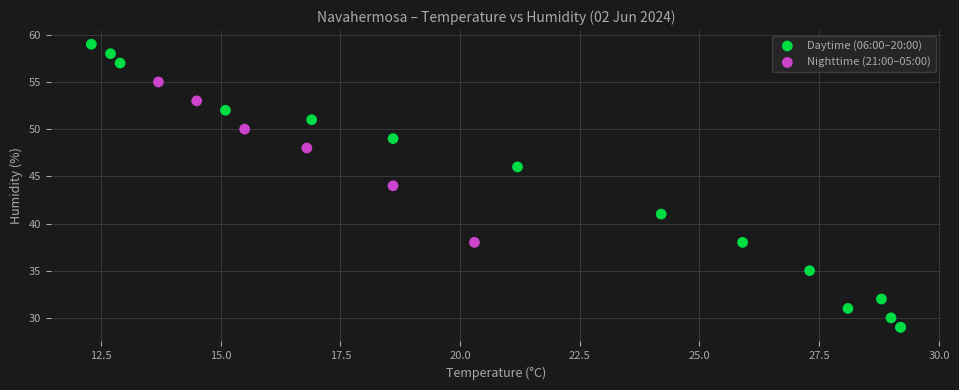

Which series has the widest spread of Y values?

Daytime (06:00–20:00)